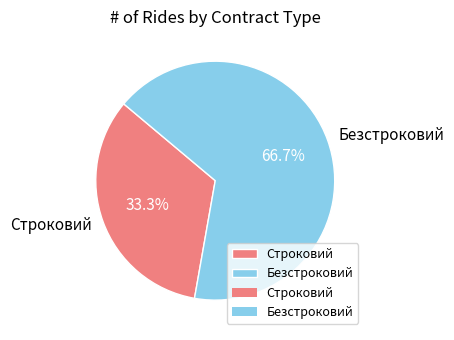

To the nearest percent, what portion does Безстроковий represent?

67%